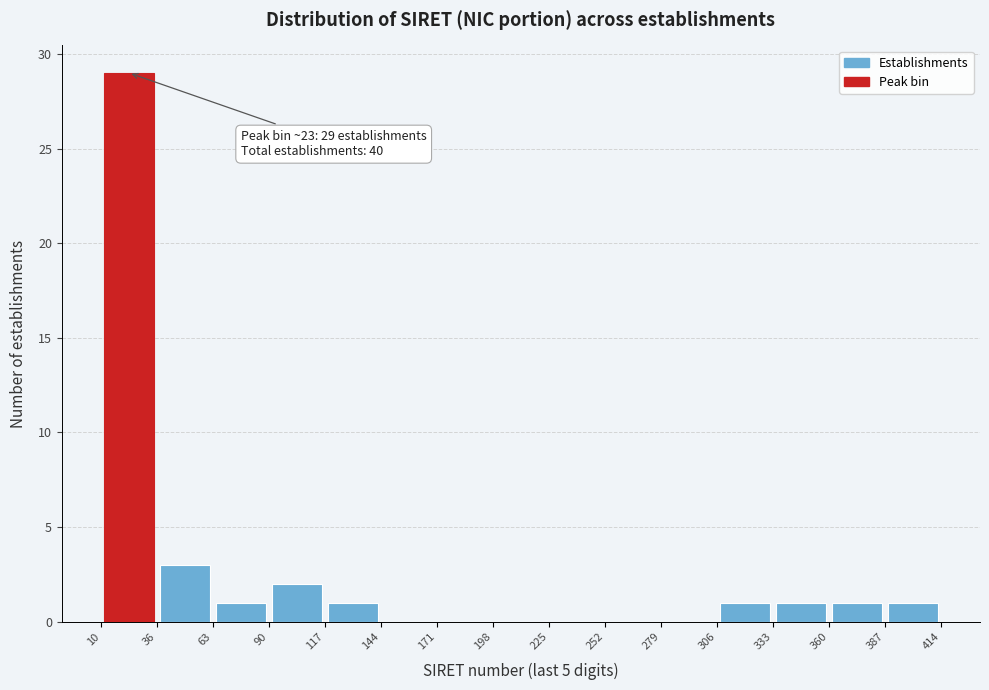

Which range on the x-axis has the tallest bar?

10 to 36